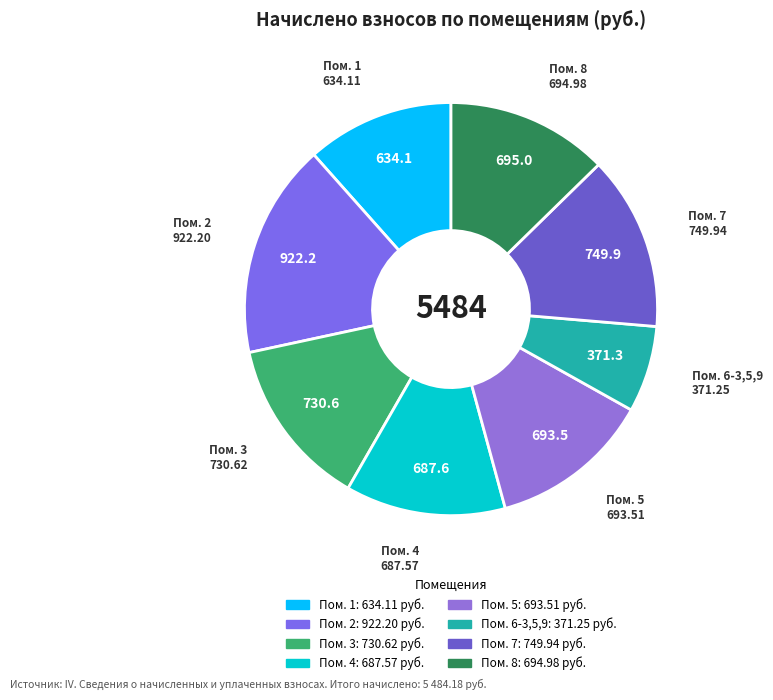

To the nearest percent, what is the average slice percentage?

12%